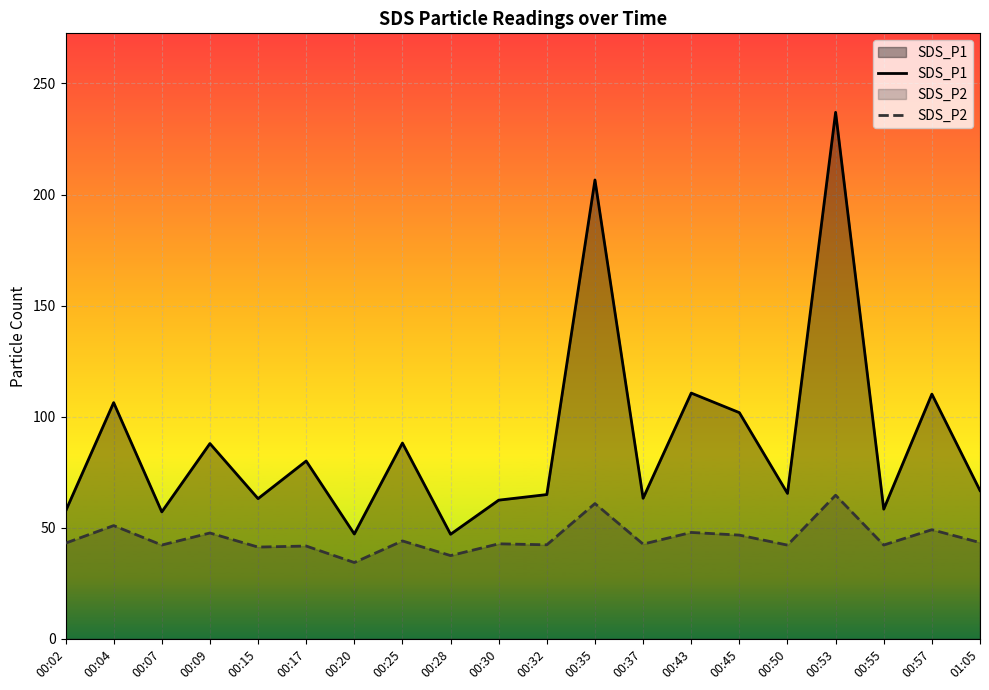

How many values in the SDS_P2 series are below 43?

10